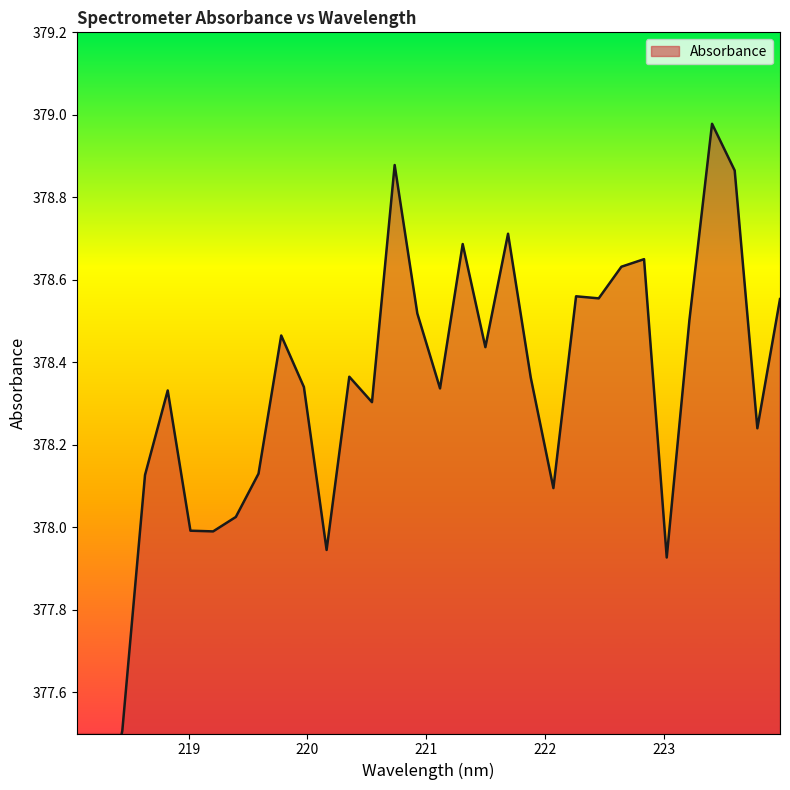

What is the sum of all values?

12105.1